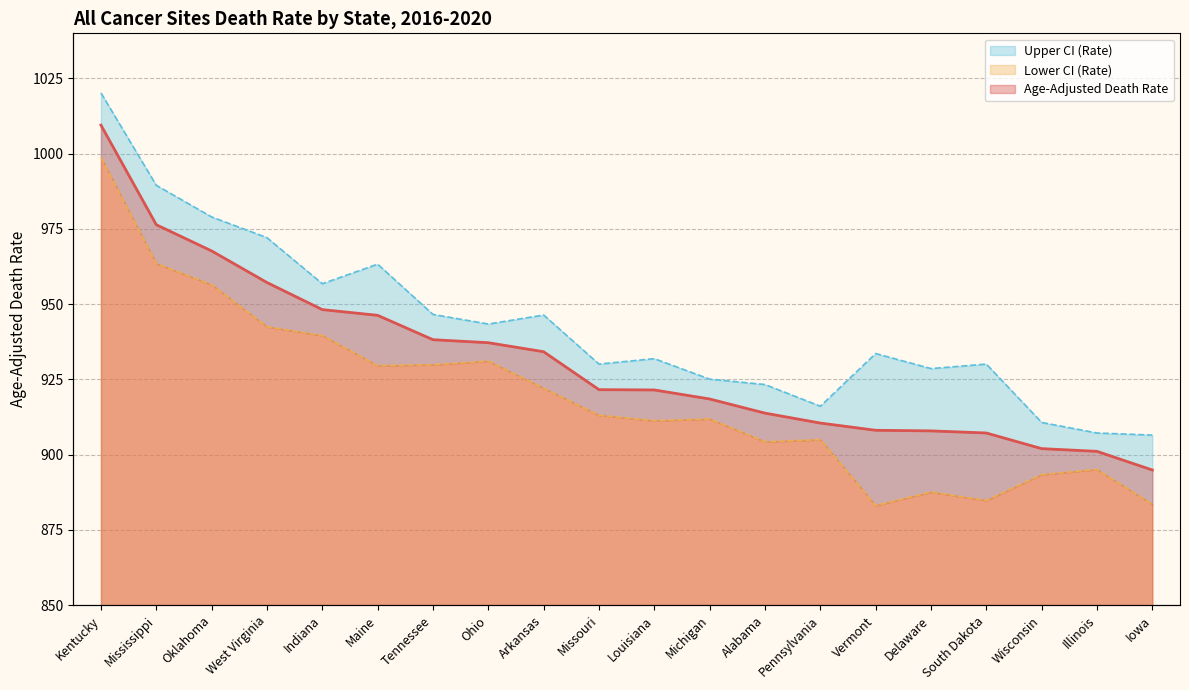

At which label is Lower CI (Rate) closest to 940?

Indiana